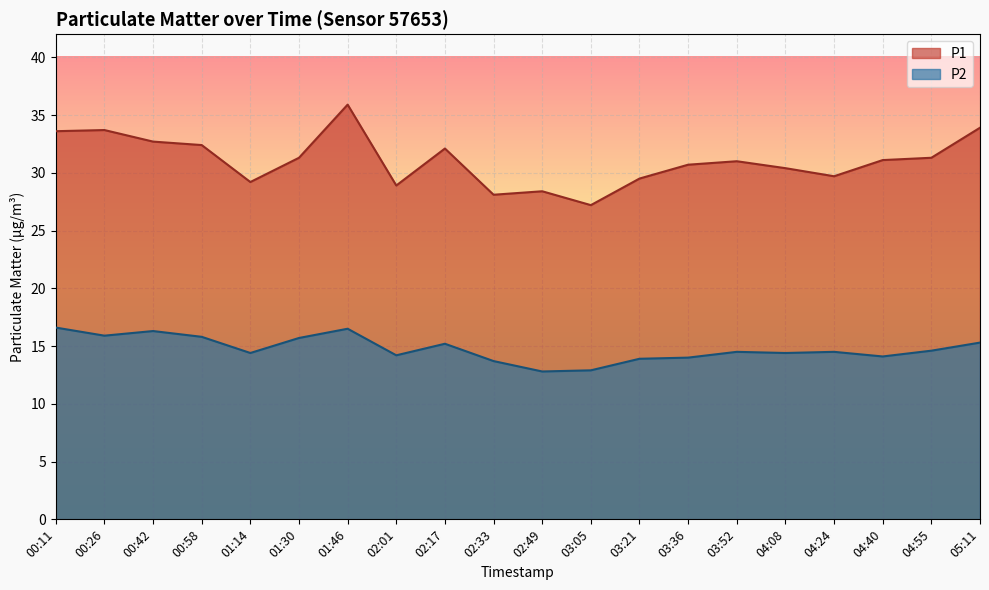

What is the sum of the P1 values at 02:01 and 03:52?

59.9